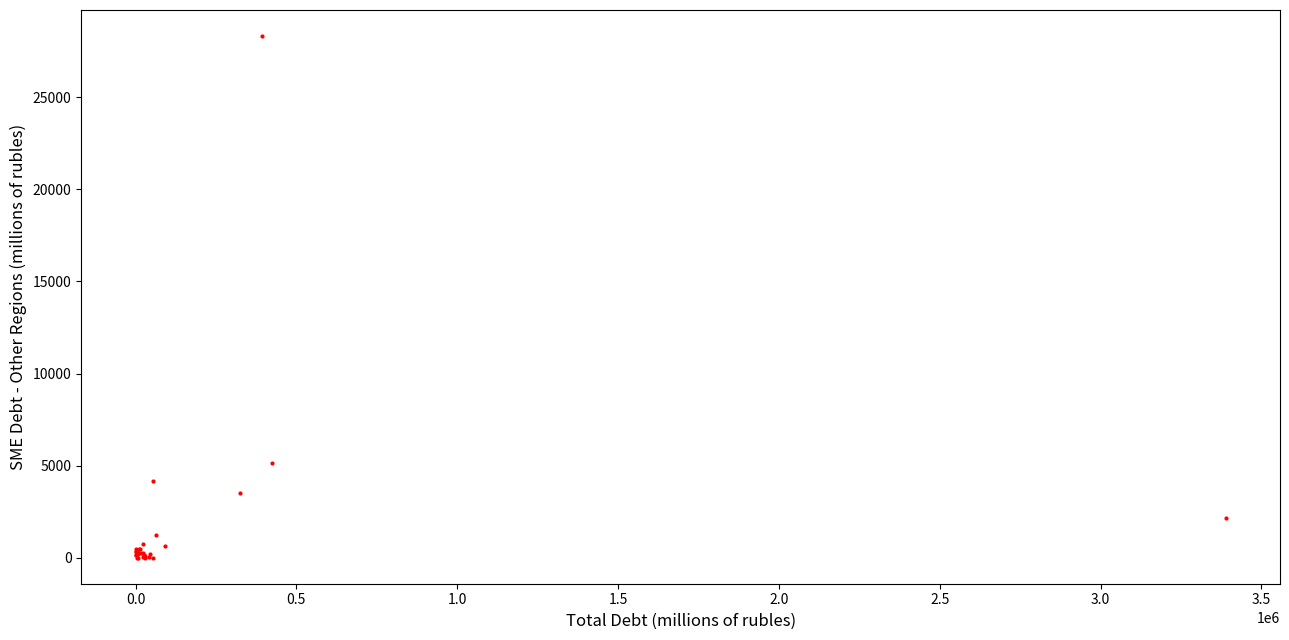

What Y value in the scatter plot is closest to 14163?

5115